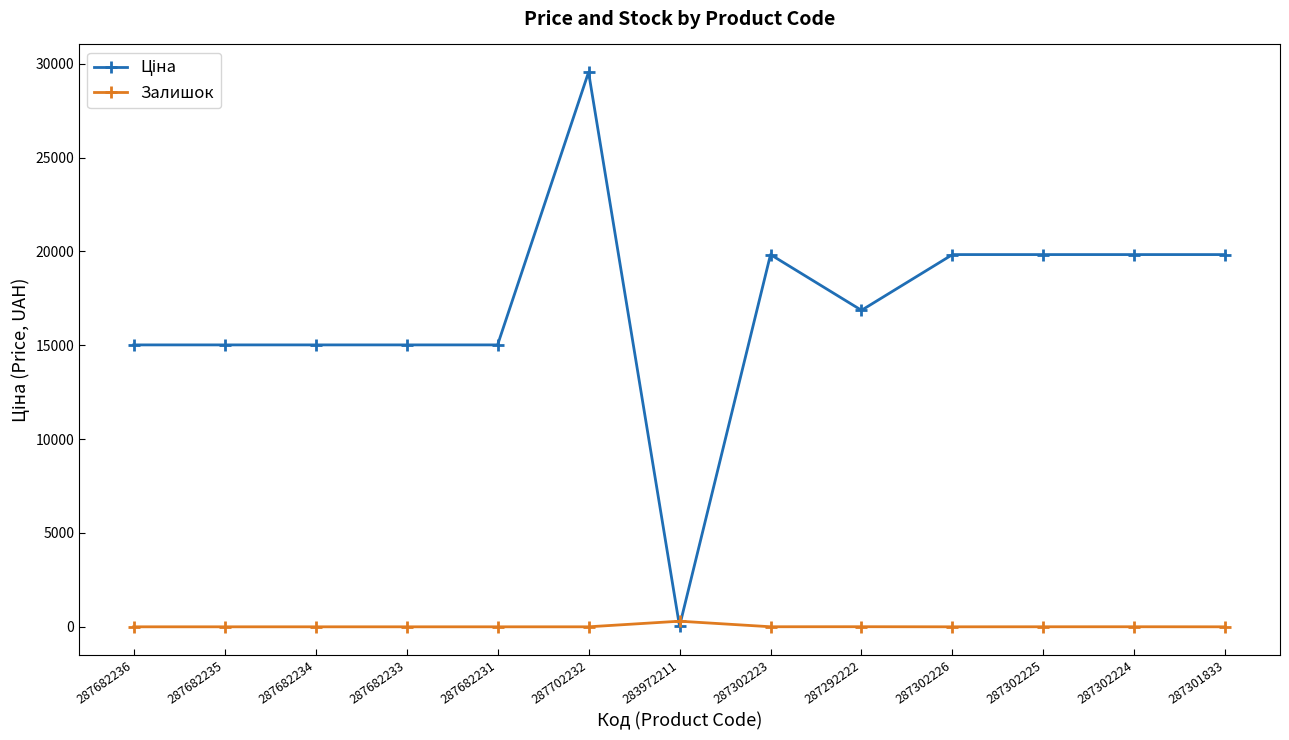

What position from the left is 287292222?

9